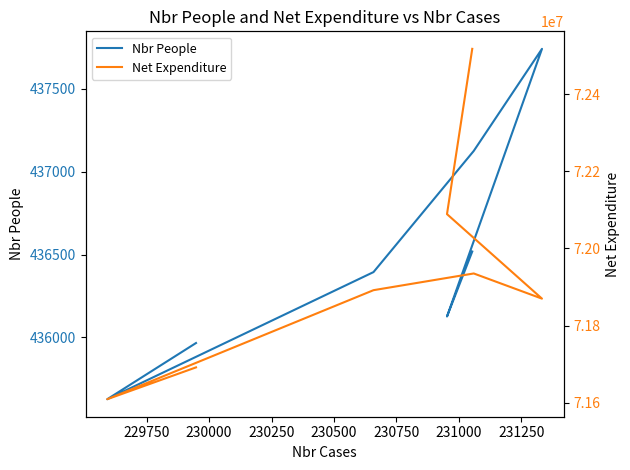

What is the difference between the Net Expenditure values at 230500 and 230000?

21976.5